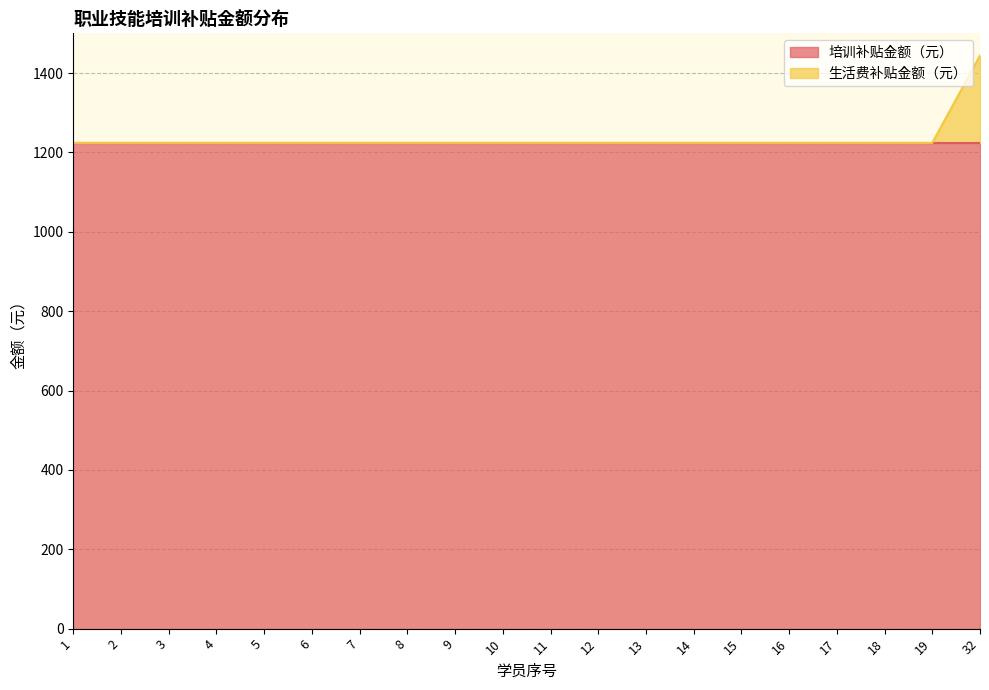

Rank the categories by value from lowest to highest.

1, 2, 3, 4, 5, 6, 7, 8, 9, 10, 11, 12, 13, 14, 15, 16, 17, 18, 19, 32